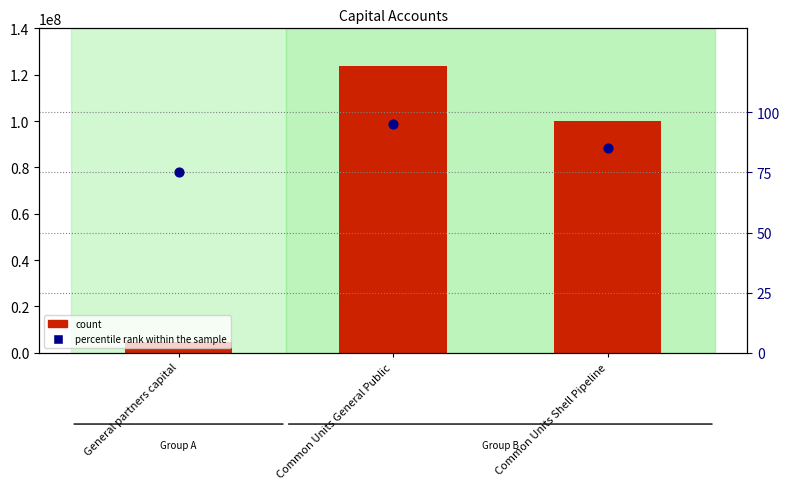

Which series reaches the maximum Y coordinate?

count